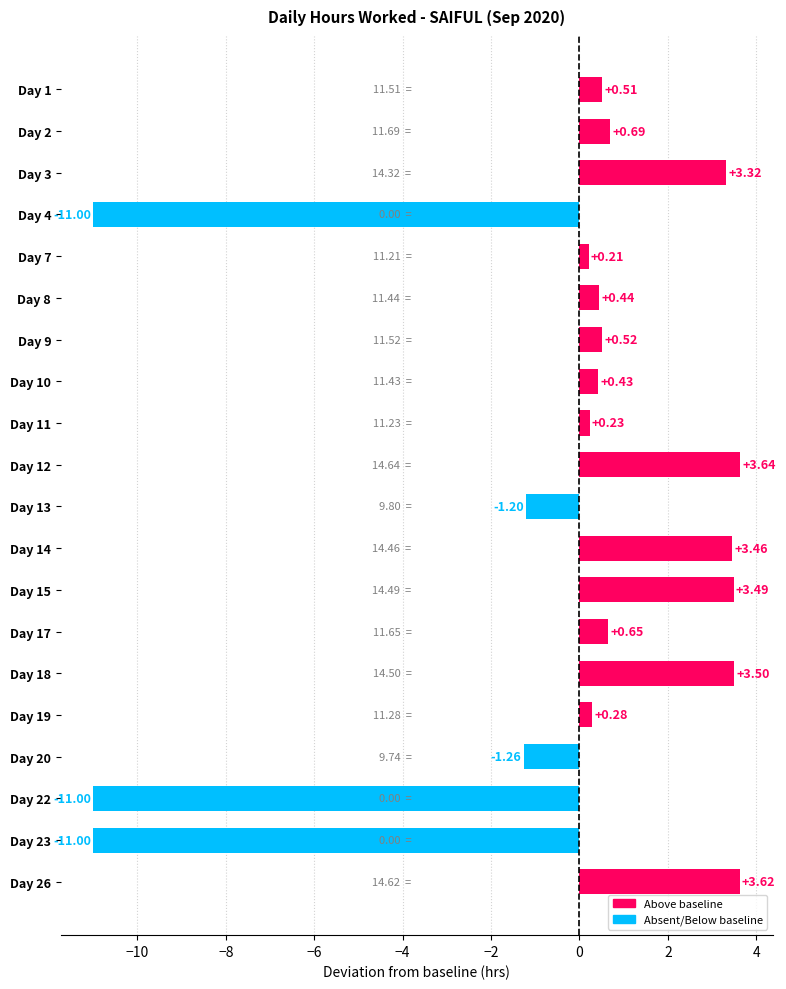

Are the bars horizontal?

Yes